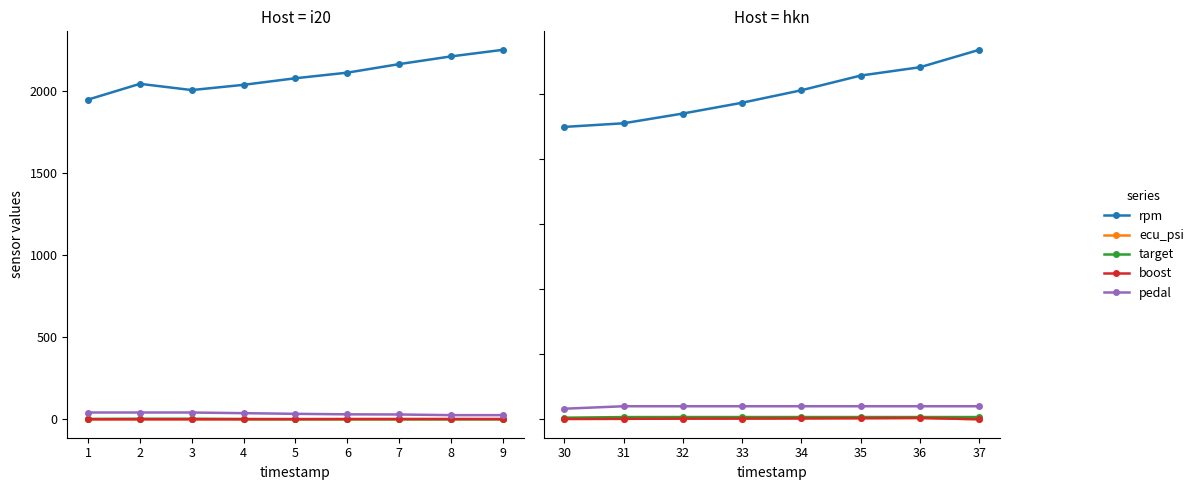

True or false: boost and pedal intersect in this chart.

False